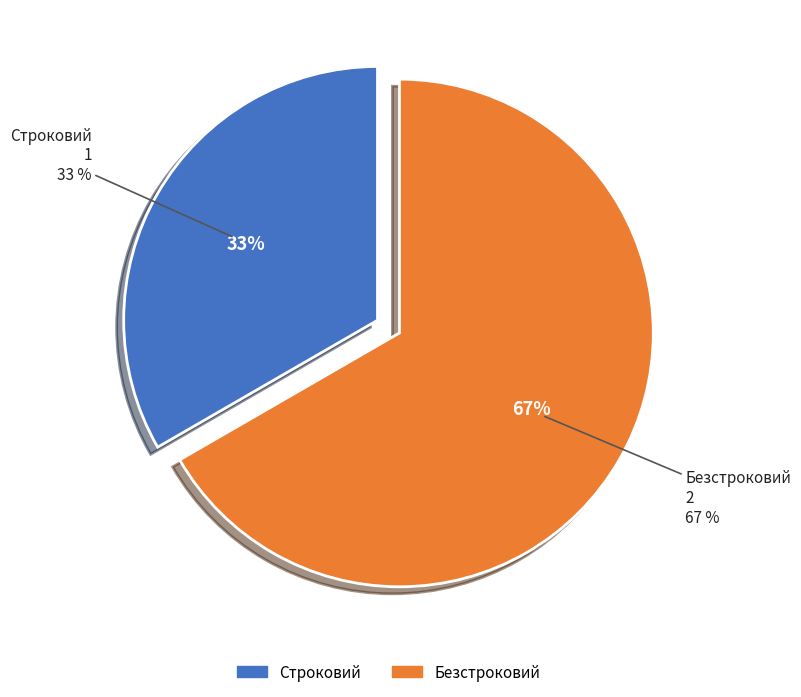

Does Безстроковий account for over 50% of the chart?

Yes